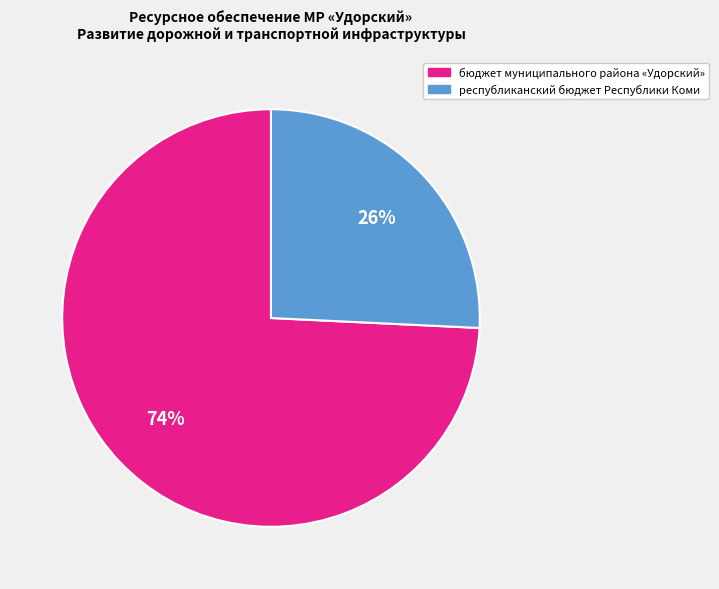

To the nearest percent, what is the difference between the largest and smallest slice percentages?

48%